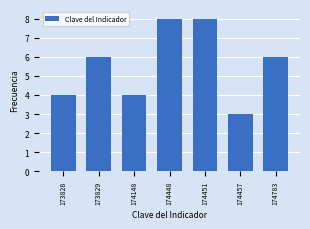

Reading left to right, extract all data points from this chart.

173828=4	173829=6	174148=4	174448=8	174451=8	174457=3	174783=6